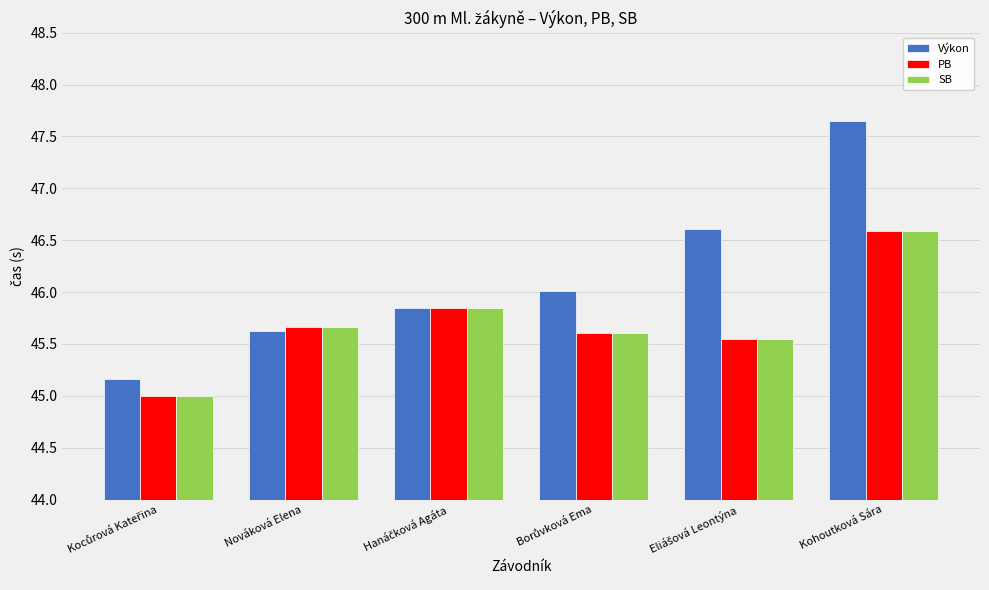

What is the difference between the maximum and minimum values in the SB series?

1.6